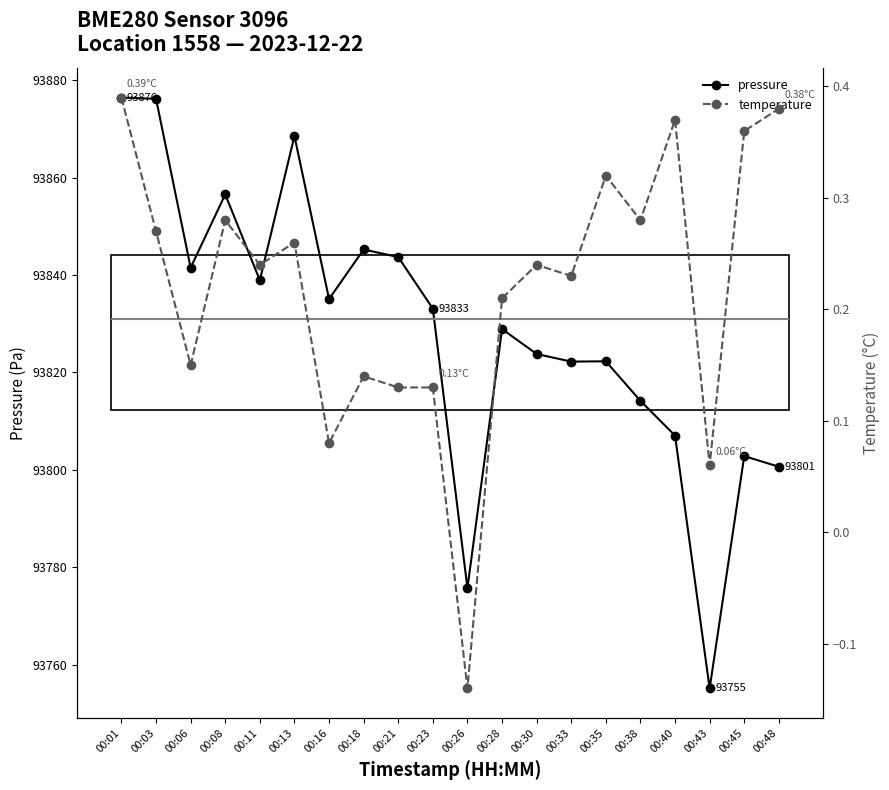

How many temperature values are between 0 and 1?

19